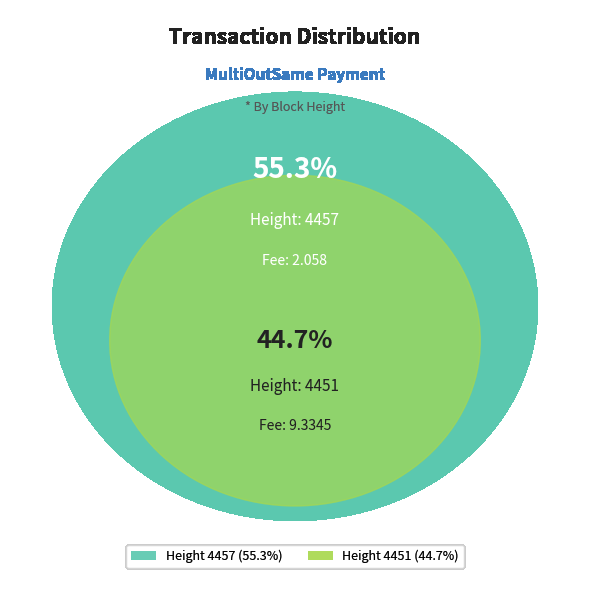

Is it true that 4451 is 45% of the pie?

True